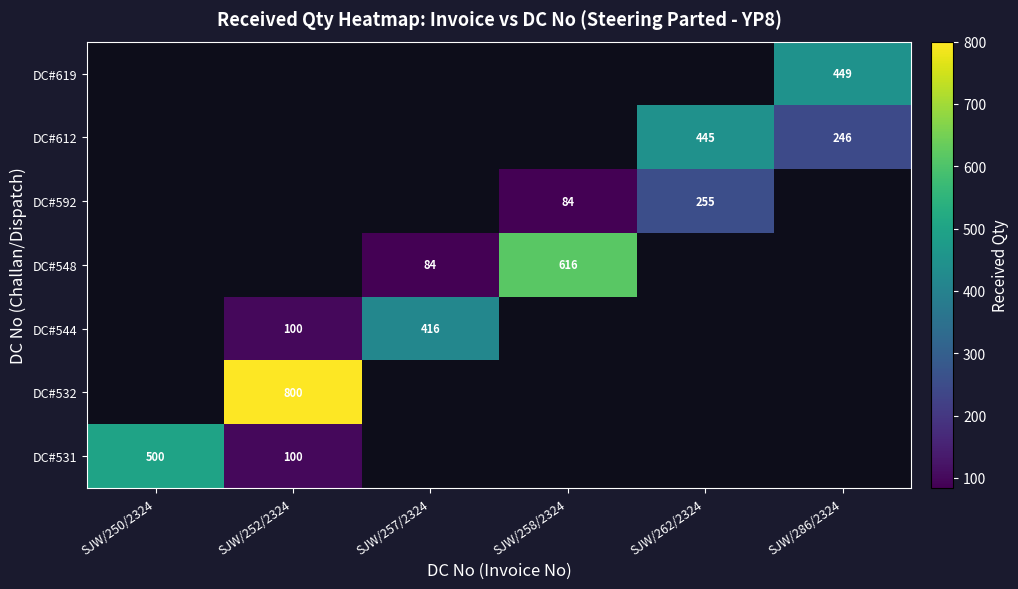

True or false: DC#531 has a value of 500 at SJW/250/2324.

True